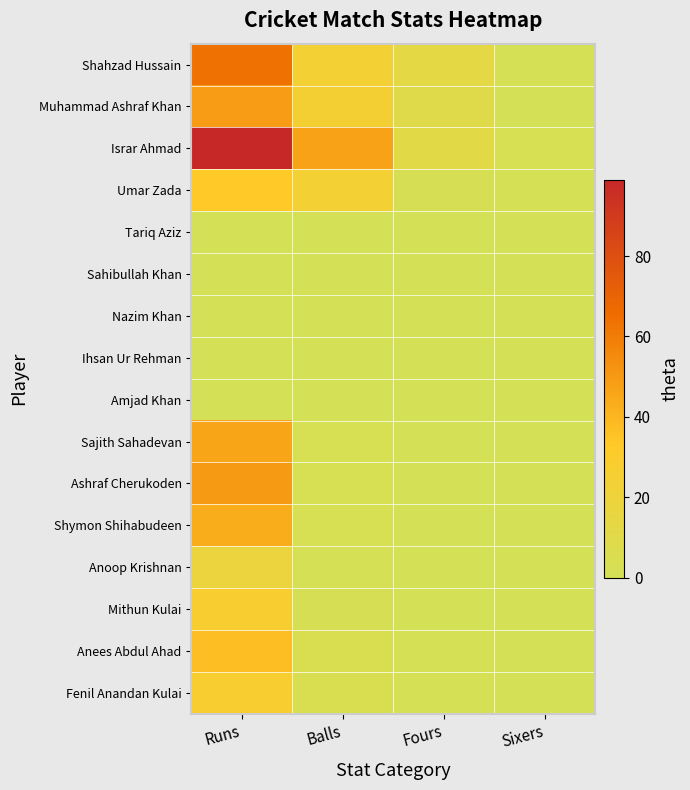

Reading left to right, transcribe all the data shown in this chart.

Shahzad Hussain: Runs=64	Balls=24	Fours=13	Sixers=1
Muhammad Ashraf Khan: Runs=49	Balls=25	Fours=9	Sixers=0
Israr Ahmad: Runs=99	Balls=47	Fours=11	Sixers=3
Umar Zada: Runs=33	Balls=24	Fours=2	Sixers=1
Tariq Aziz: Runs=0	Balls=0	Fours=0	Sixers=0
Sahibullah Khan: Runs=0	Balls=0	Fours=0	Sixers=0
Nazim Khan: Runs=0	Balls=0	Fours=0	Sixers=0
Ihsan Ur Rehman: Runs=0	Balls=0	Fours=0	Sixers=0
Amjad Khan: Runs=0	Balls=0	Fours=0	Sixers=0
Sajith Sahadevan: Runs=46	Balls=3	Fours=0	Sixers=0
Ashraf Cherukoden: Runs=50	Balls=3	Fours=0	Sixers=0
Shymon Shihabudeen: Runs=43	Balls=3	Fours=0	Sixers=0
Anoop Krishnan: Runs=18	Balls=1	Fours=0	Sixers=0
Mithun Kulai: Runs=28	Balls=2	Fours=0	Sixers=0
Anees Abdul Ahad: Runs=37	Balls=4	Fours=1	Sixers=0
Fenil Anandan Kulai: Runs=28	Balls=4	Fours=1	Sixers=0